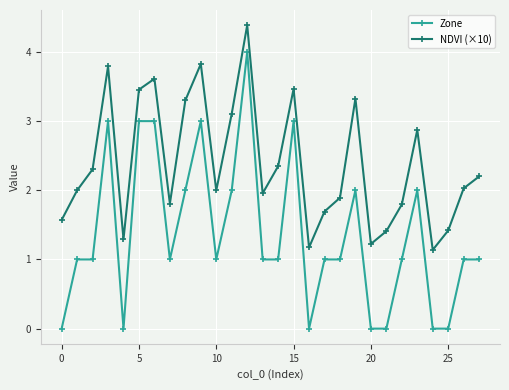

Which series has the largest total across all categories?

NDVI (×10)